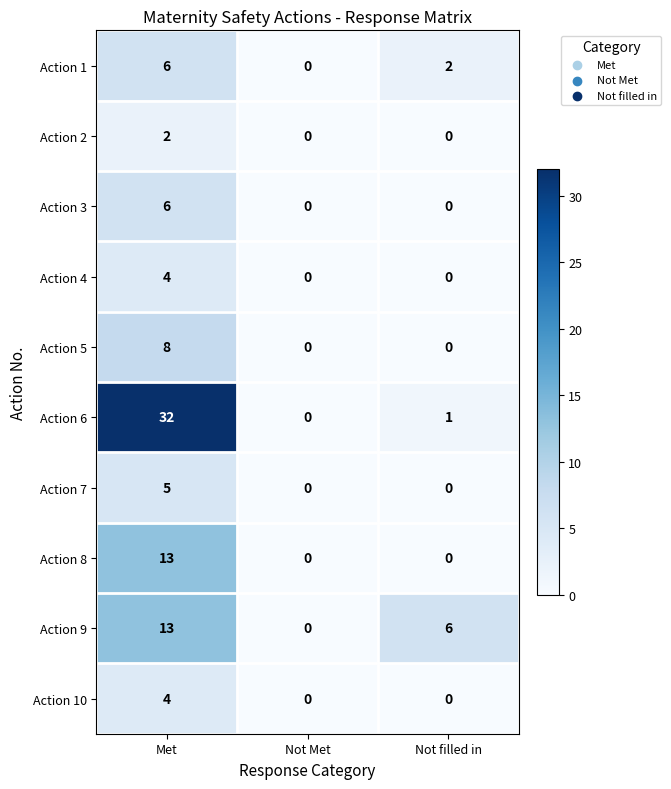

At how many categories does at least one series exceed 1?

2